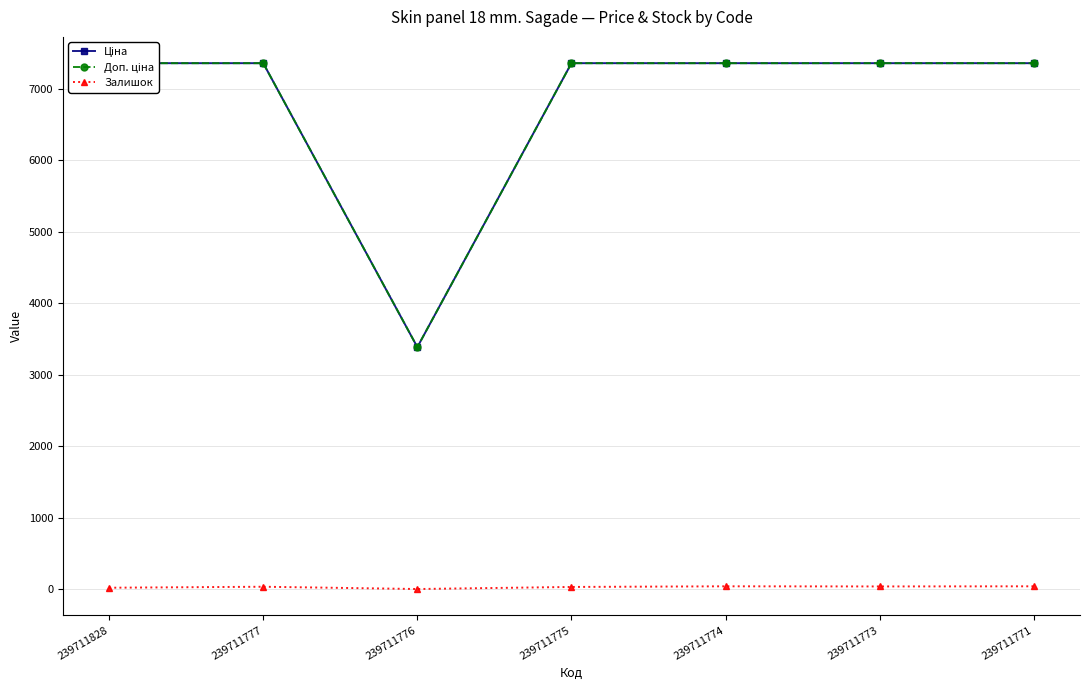

Reading left to right, list all the values displayed in this chart.

Ціна: 7360.2	7360.2	3385.7	7360.2	7360.2	7360.2	7360.2
Доп. ціна: 7360.2	7360.2	3386.0	7360.2	7360.2	7360.2	7360.2
Залишок: 18.0	32.0	0.0	29.0	38.0	36.0	38.0